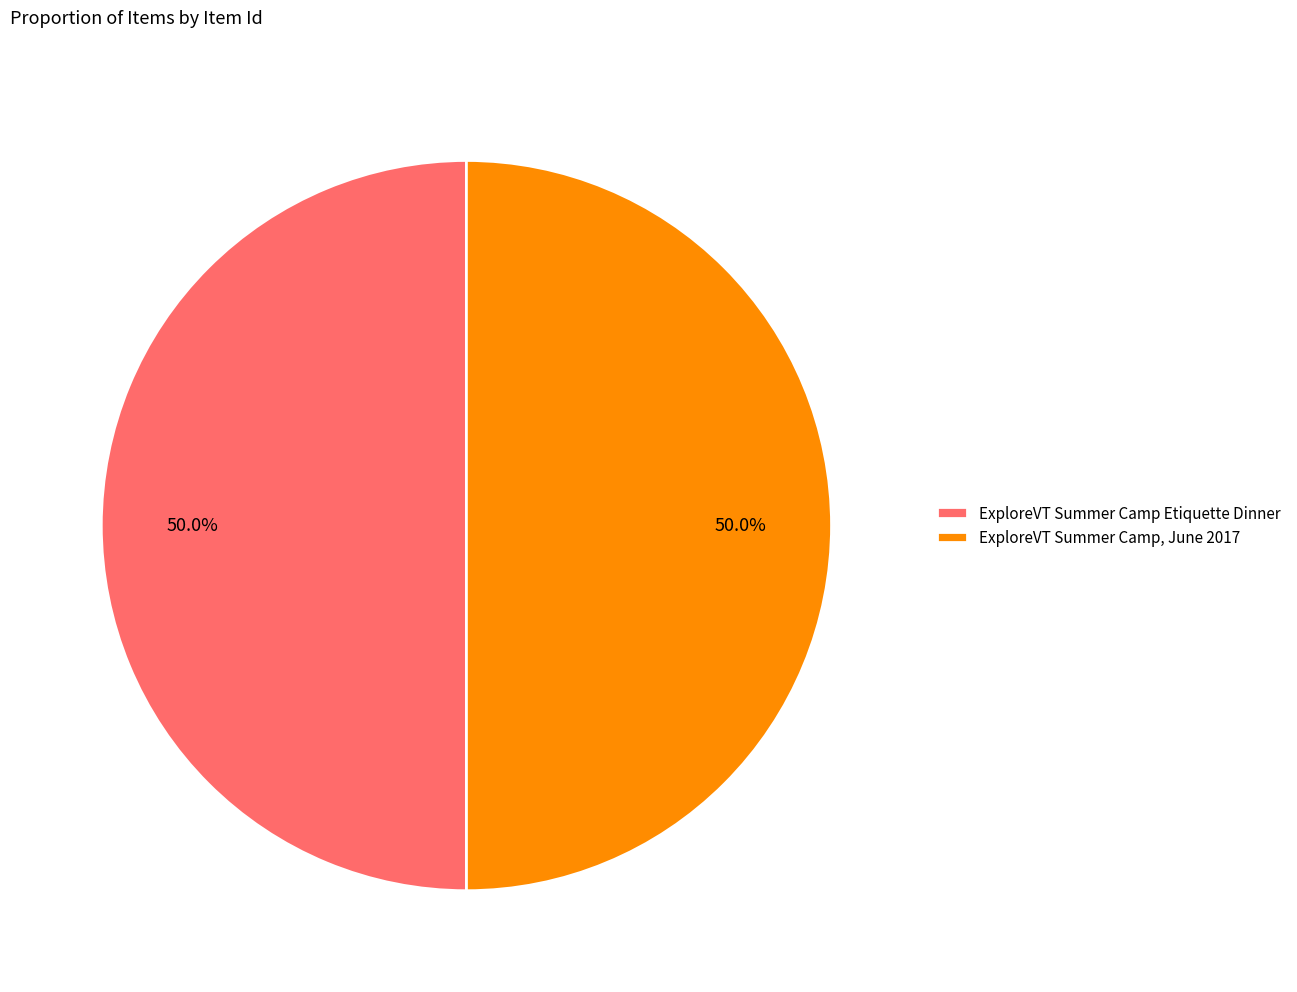

To the nearest percent, what is the average slice percentage?

50%